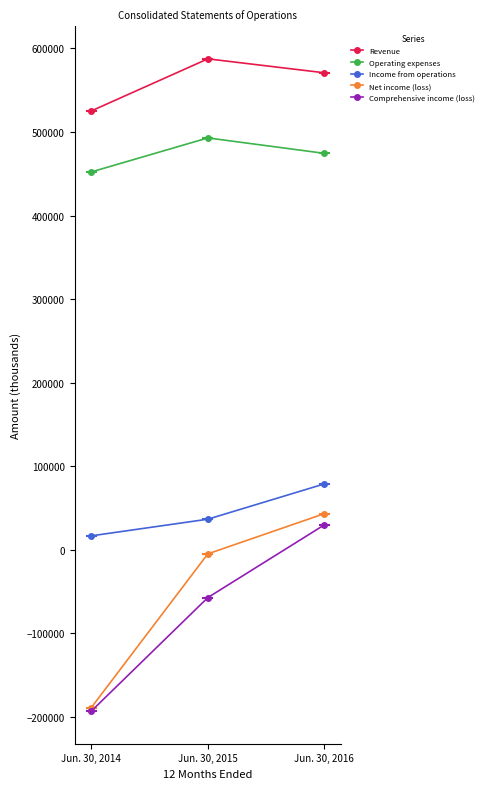

What are all the series names shown in the legend?

Revenue, Operating expenses, Income from operations, Net income (loss), Comprehensive income (loss)